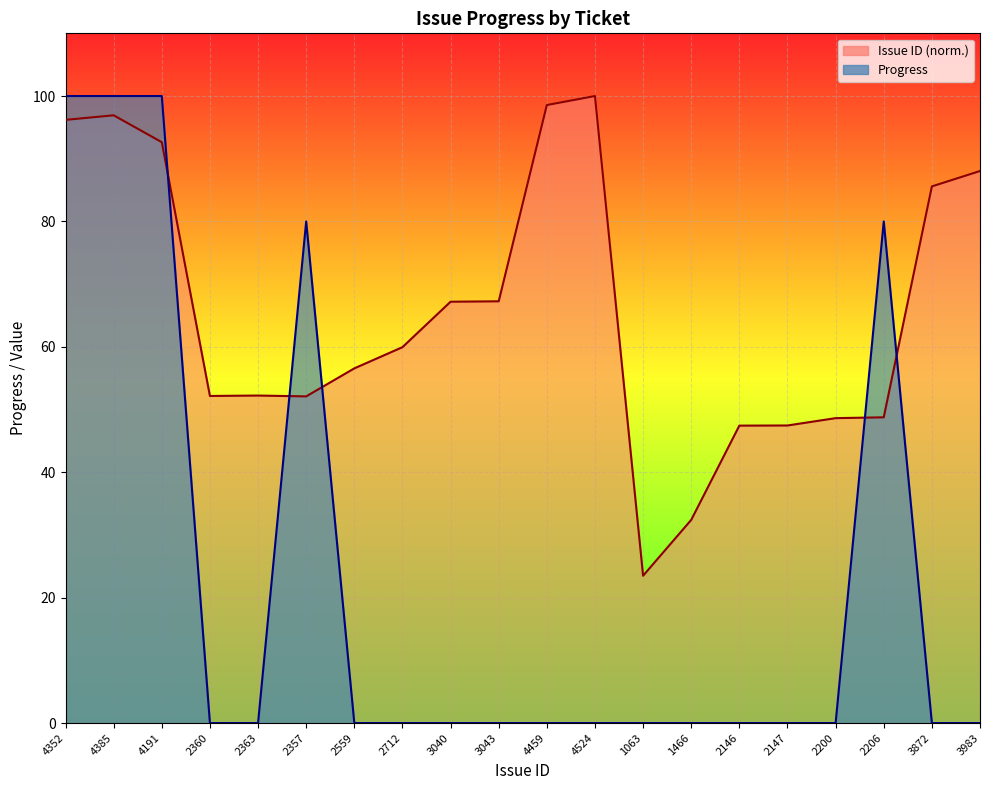

At 1063, list the series in order from smallest to largest.

Progress, Issue ID